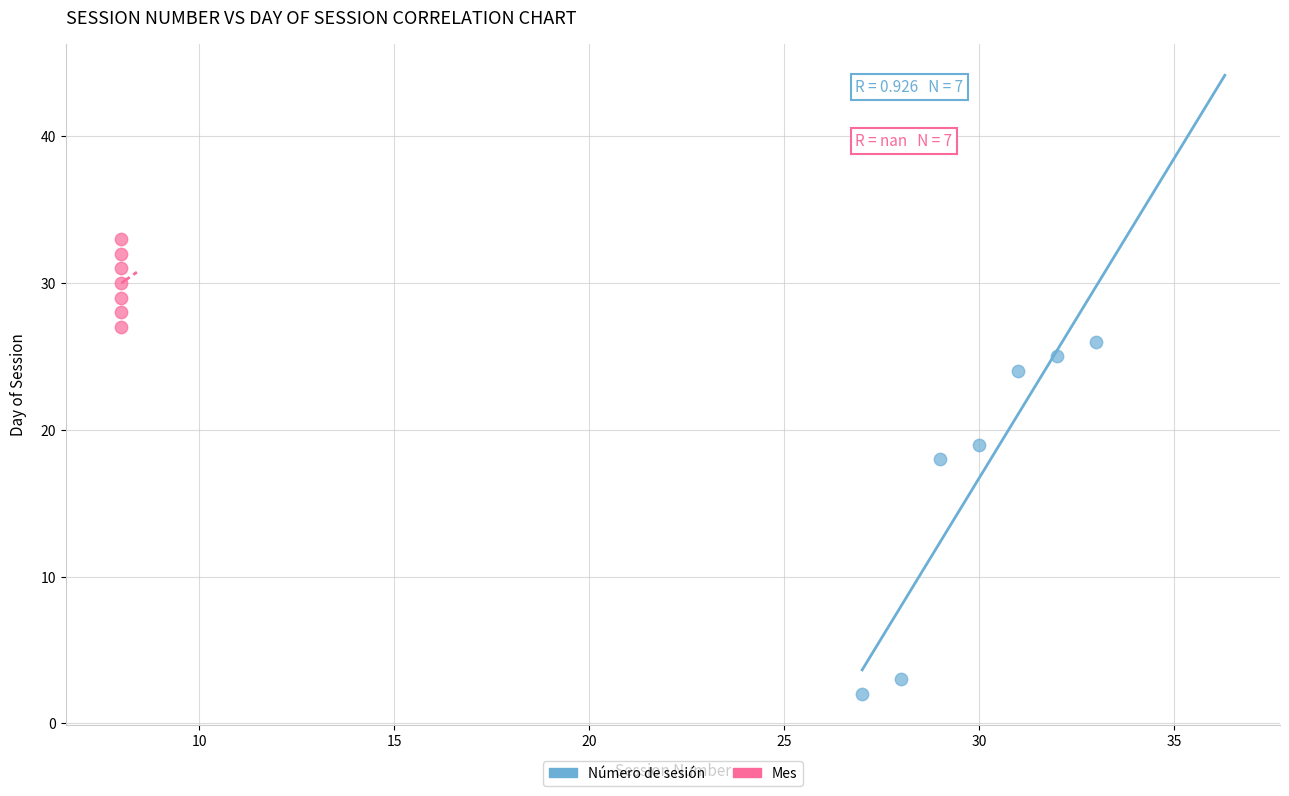

What are all the series names shown in the legend?

Número de sesión, Mes